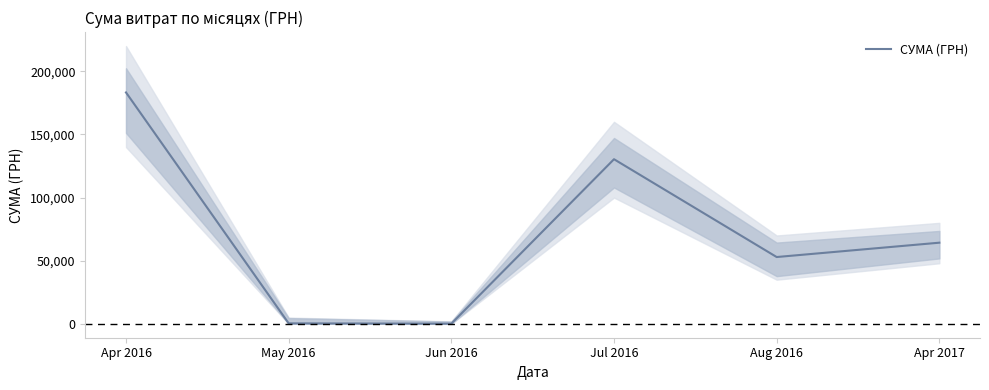

What is the difference between the maximum and minimum values?

183073.4